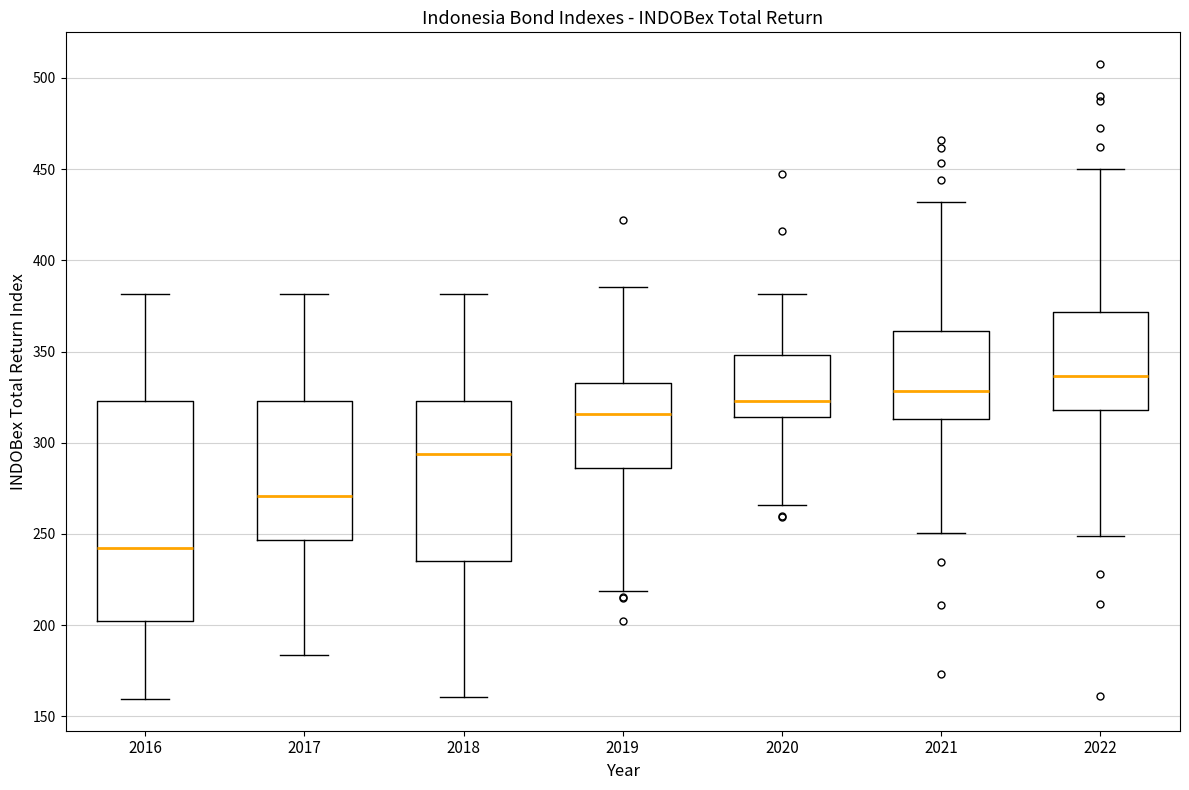

Comparing the boxes themselves (not the whiskers), which one is the tallest?

2016